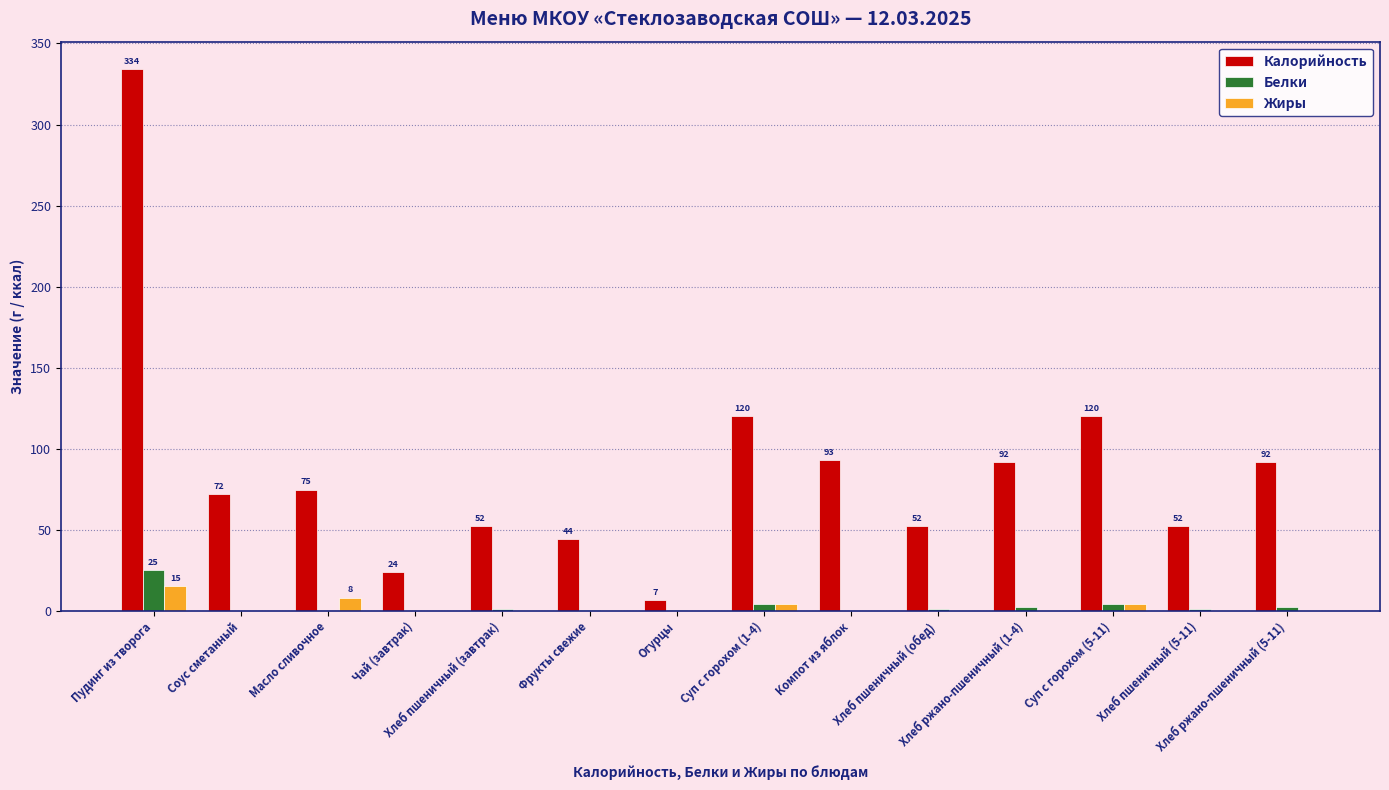

How many distinct data groups are displayed?

3